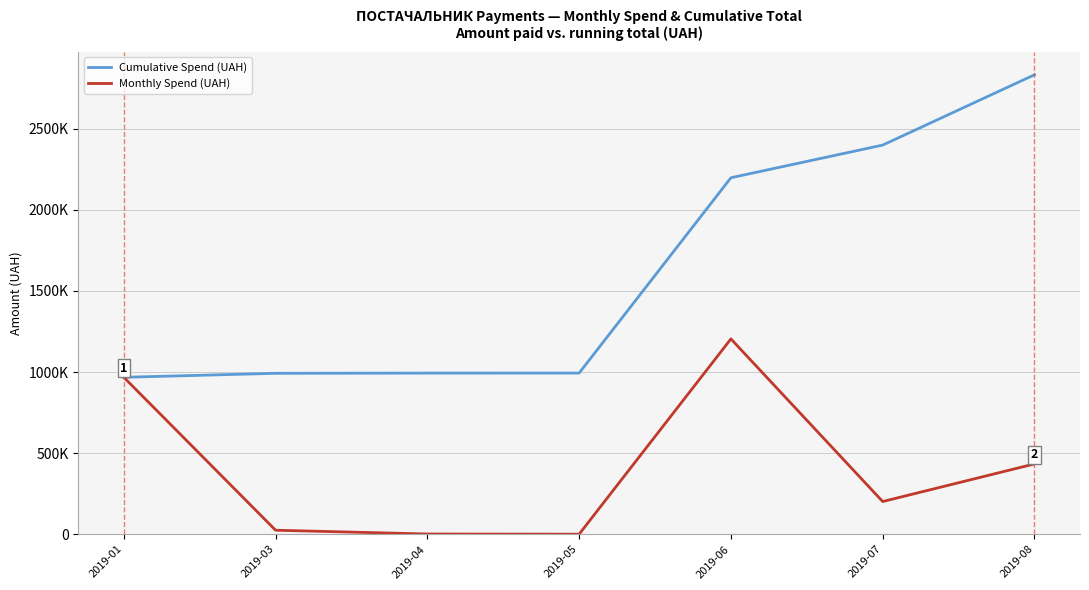

What are all the series names shown in the legend?

Cumulative Spend (UAH), Monthly Spend (UAH)